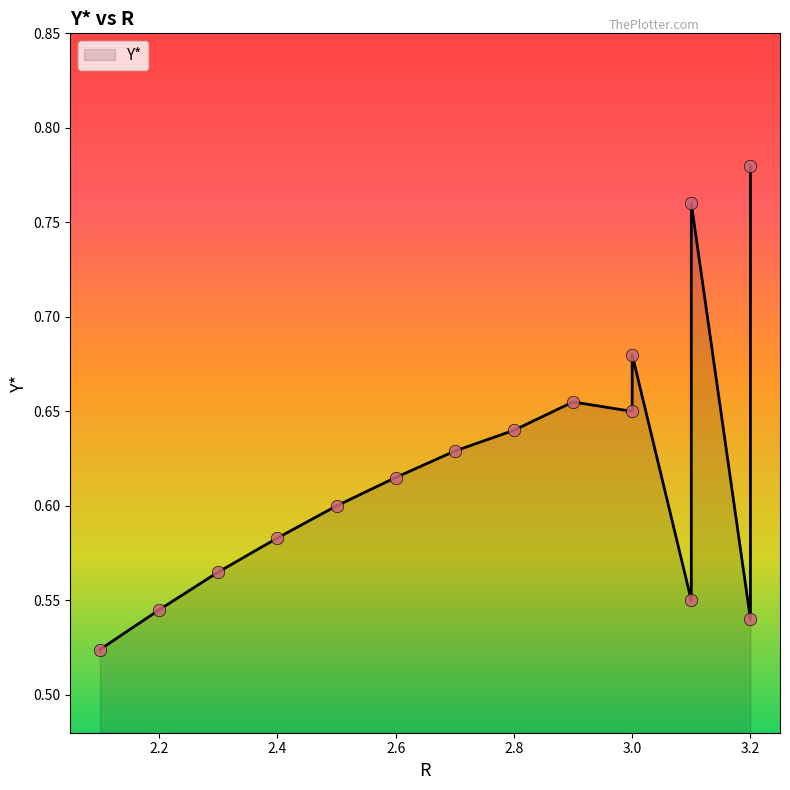

Between 3.1 and 2.6, which is larger?

3.1